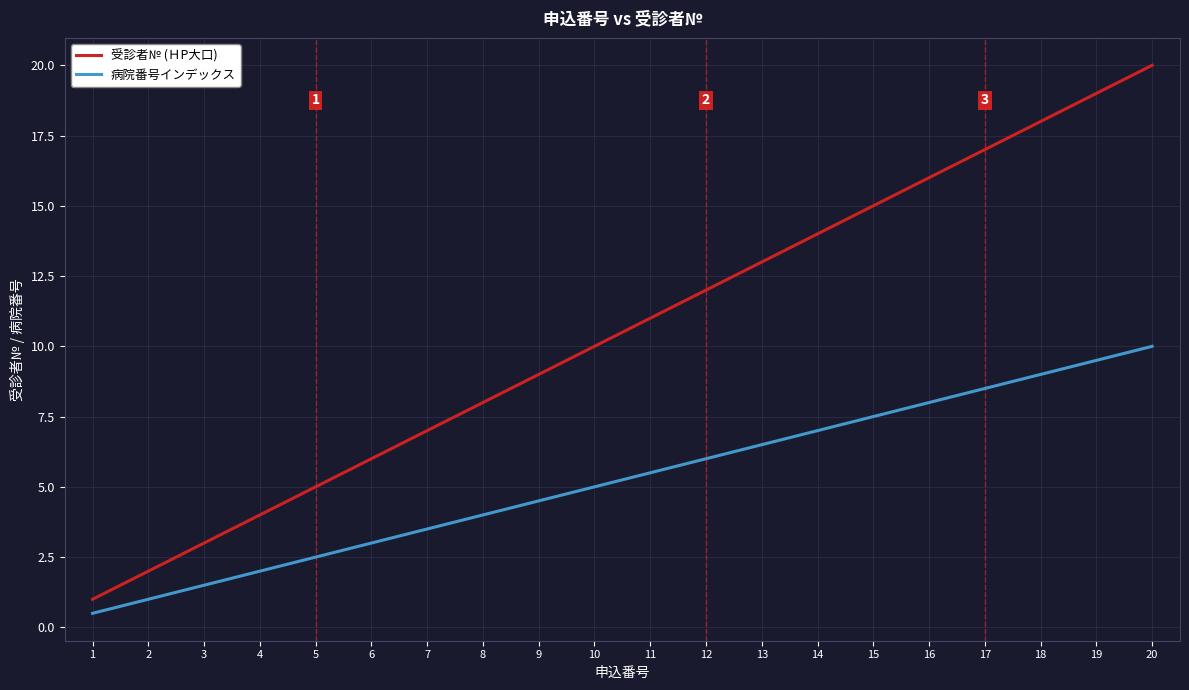

What is the sum of all 病院番号インデックス values?

105.0